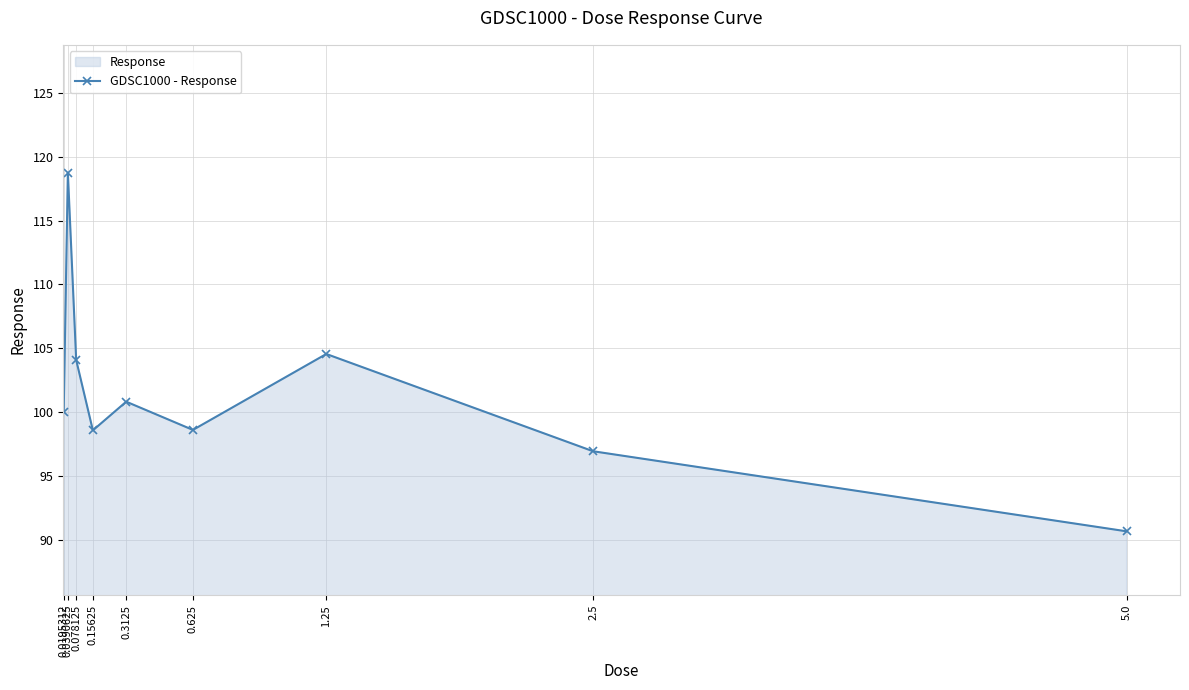

True or false: the data shows 144.7 at 0.078125.

False